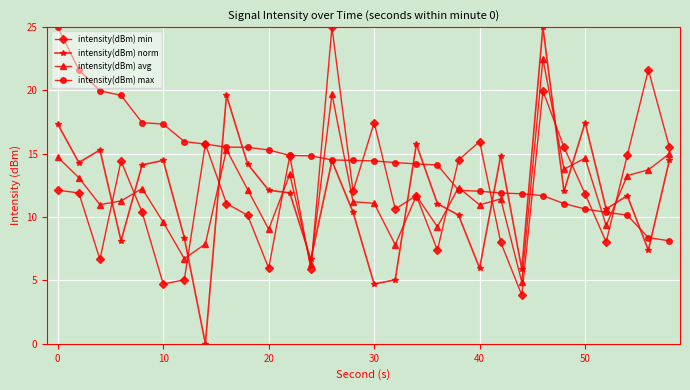

How many interior local valleys does the intensity(dBm) min series have?

9